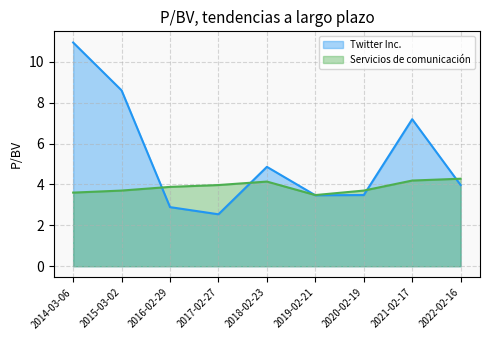

How many data points in Twitter Inc. are less than 3?

2